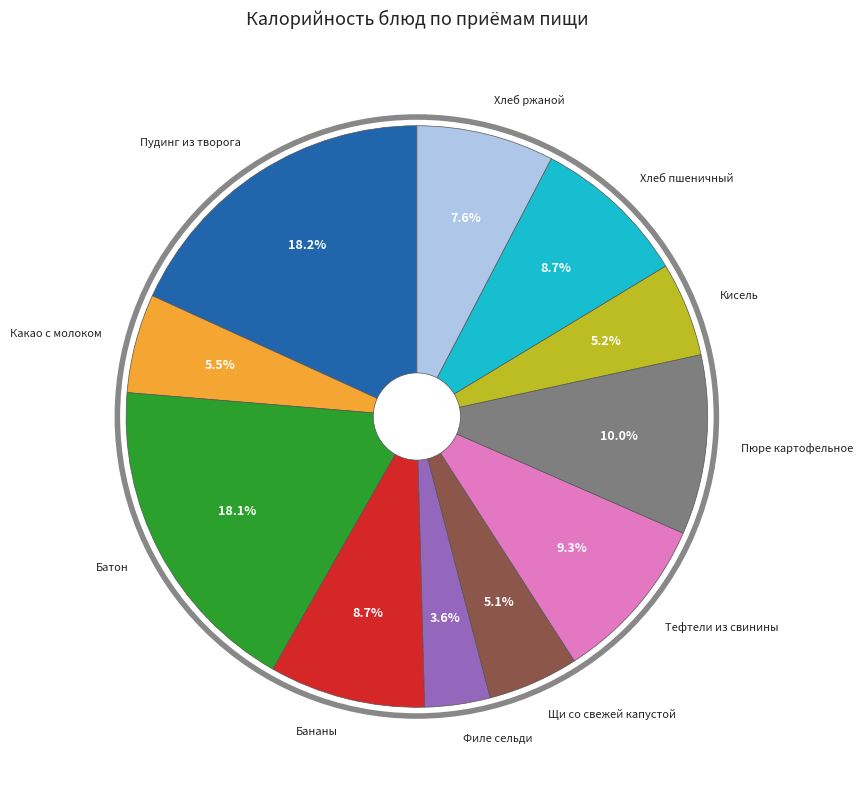

Is there any slice that represents more than half of the pie?

No